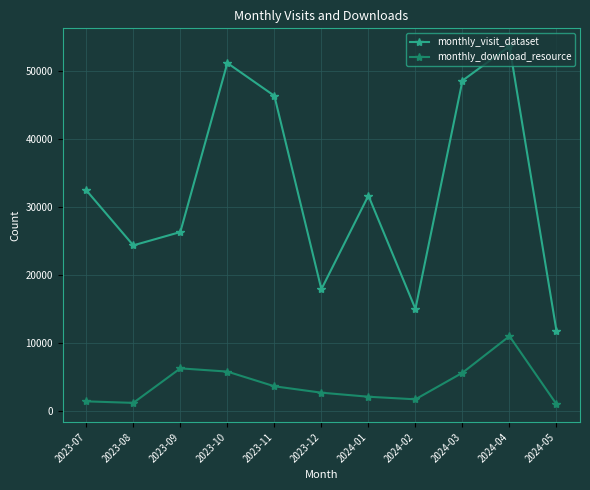

What is the label of the 7th point from the left?

2024-01